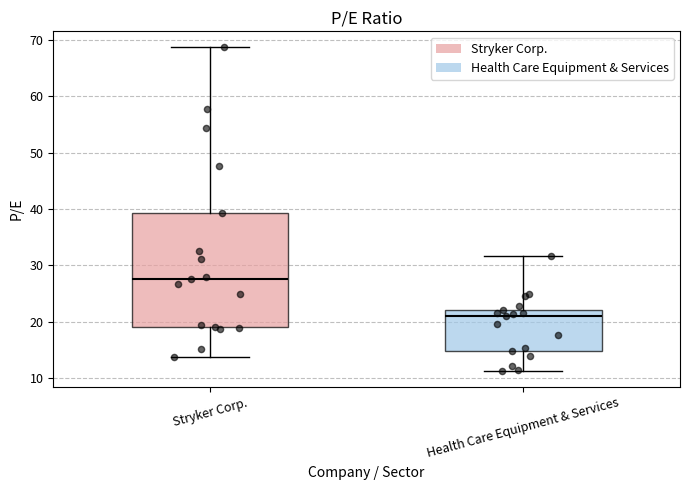

Reading left to right, read every box against the y-axis: the position of its median line, the range the box covers, and the ends of its whiskers. The values are not printed on the chart, so give them approximately, as read against the axis.

Stryker Corp.: median 28, box 19 to 39, whiskers 14 to 69
Health Care Equipment & Services: median 21, box 15 to 22, whiskers 11 to 32